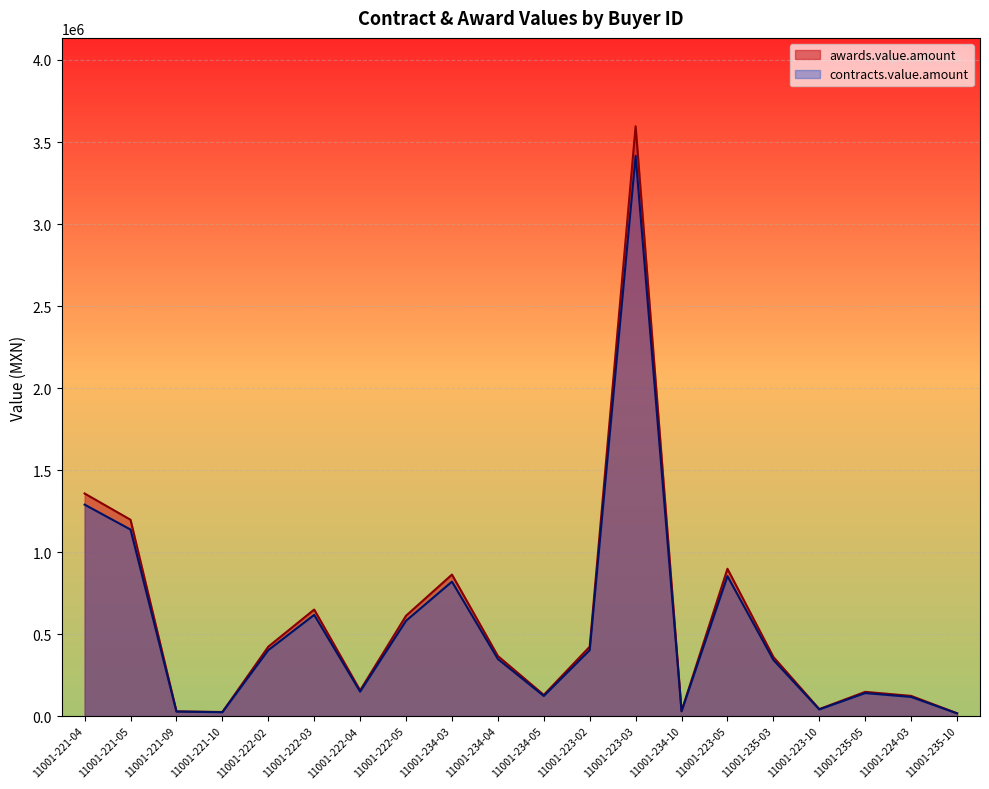

True or false: awards.value.amount has a value of 1515502.1 at 11001-223-05.

False